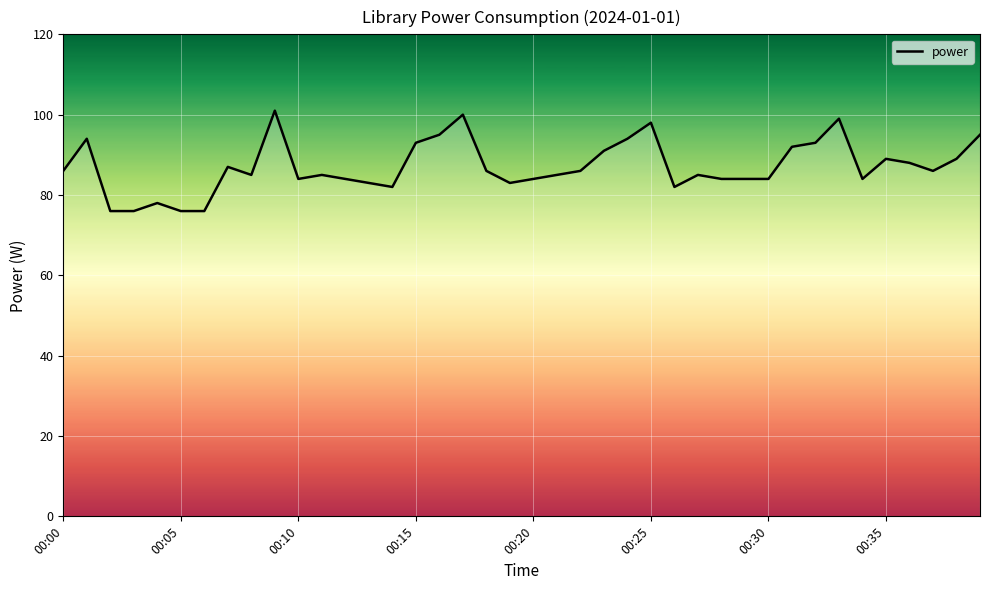

What is the maximum value shown in the chart?

101